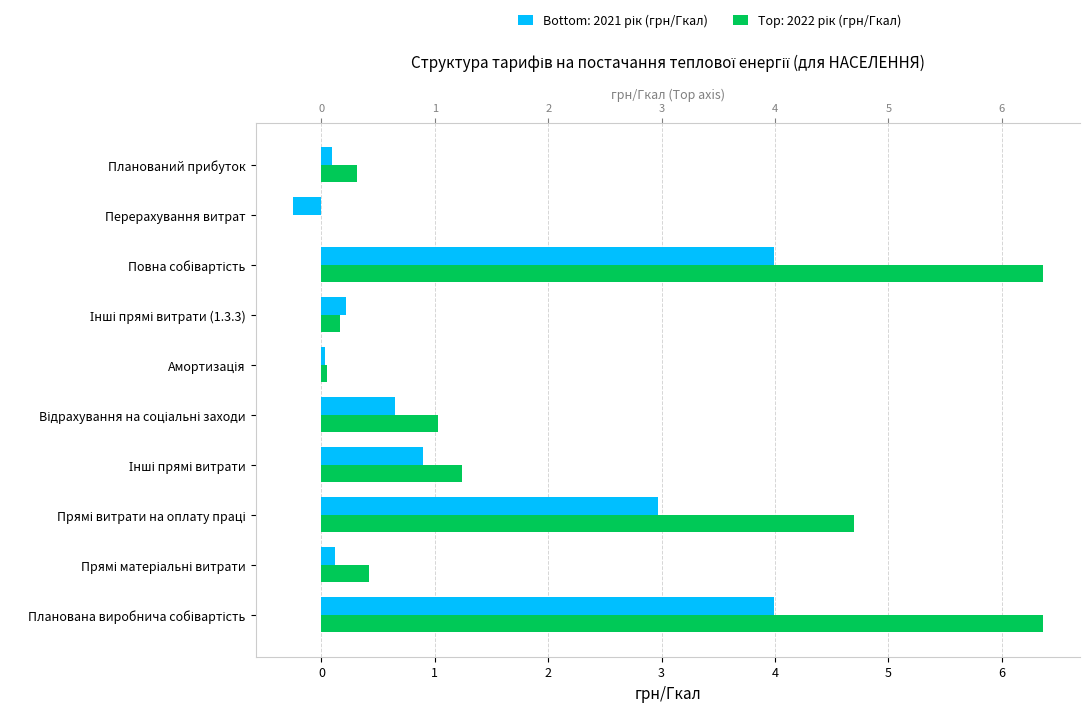

How many data points does each series have?

10